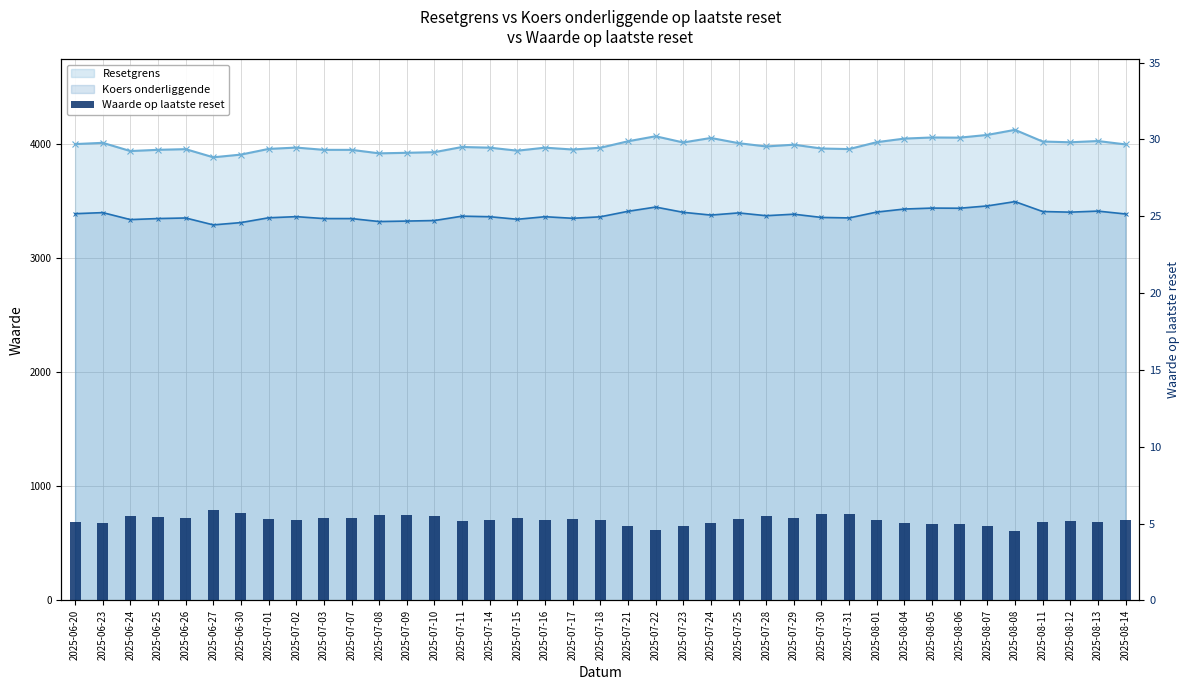

Is it true that the value at 2025-07-28 is 8.4?

False